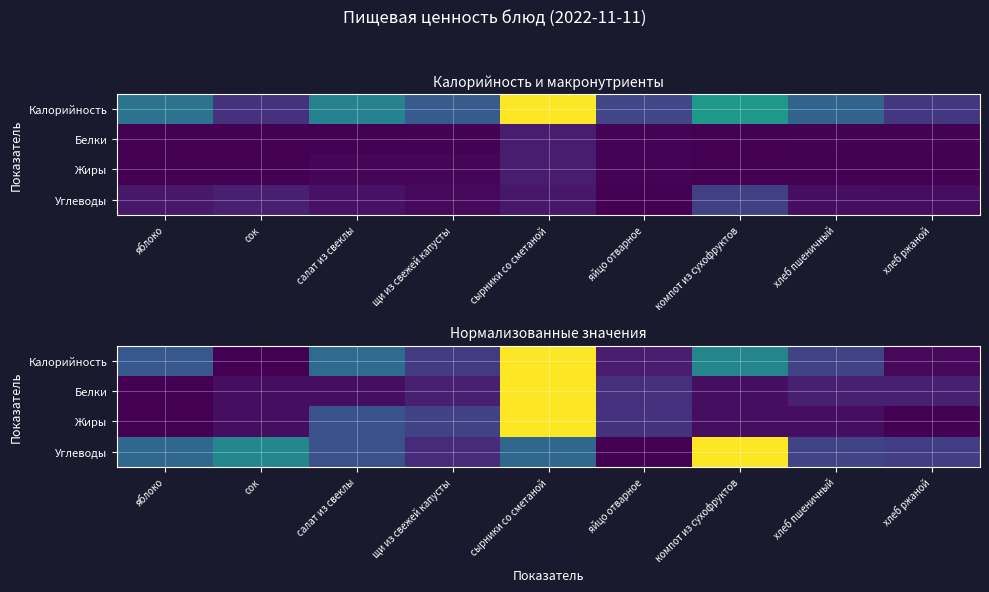

Which category has the lowest value in the Жиры series?

яблоко